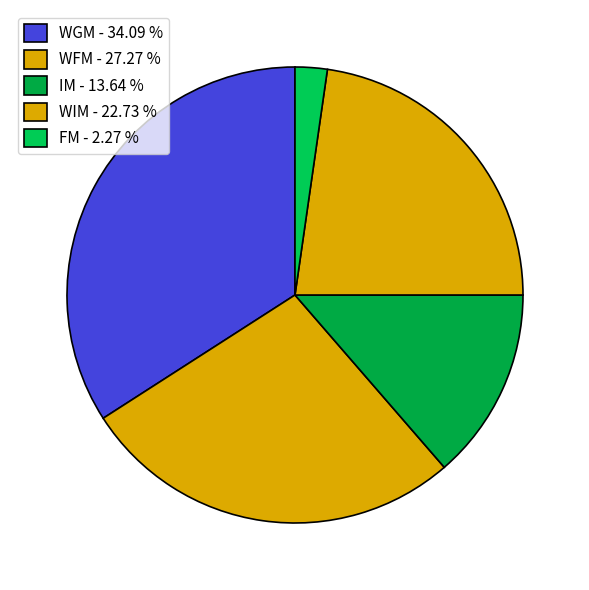

Which category has the smallest portion of the pie?

FM